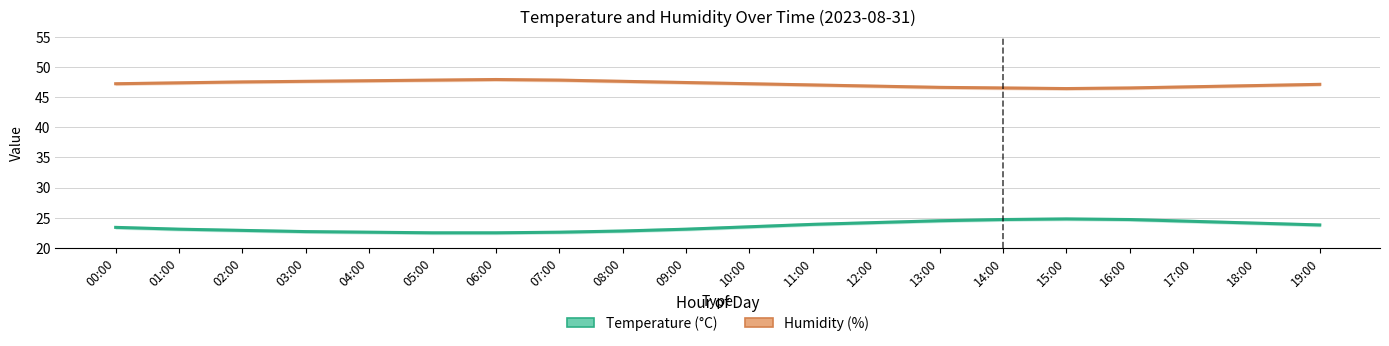

Rank the series by their maximum value, from highest to lowest.

humidity, temperature